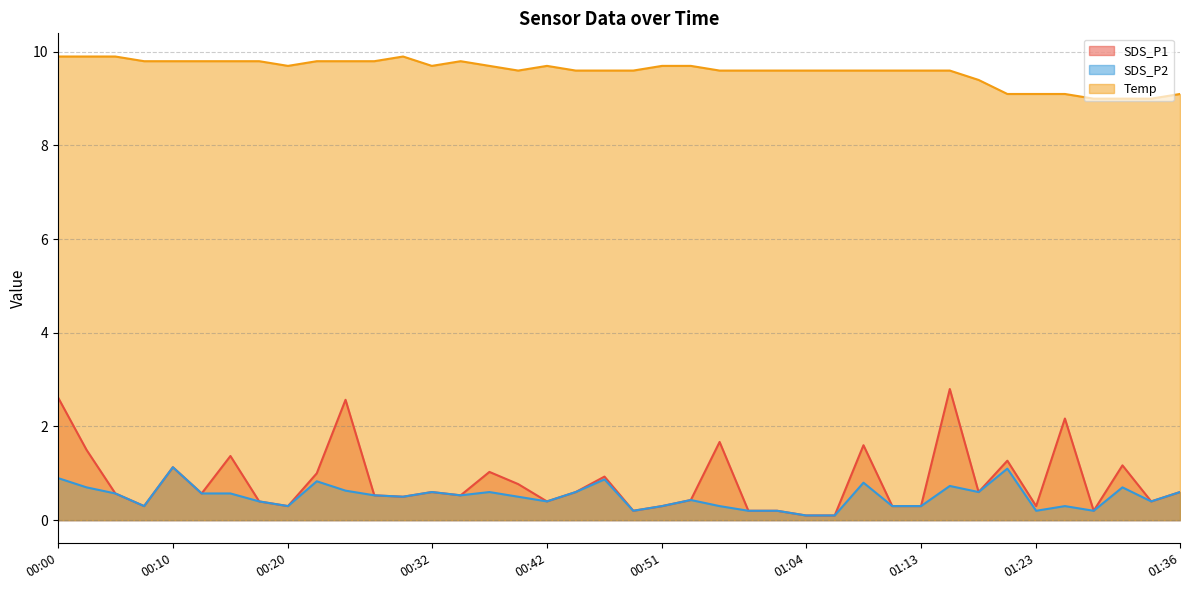

Which series has the largest range (max minus min)?

SDS_P1